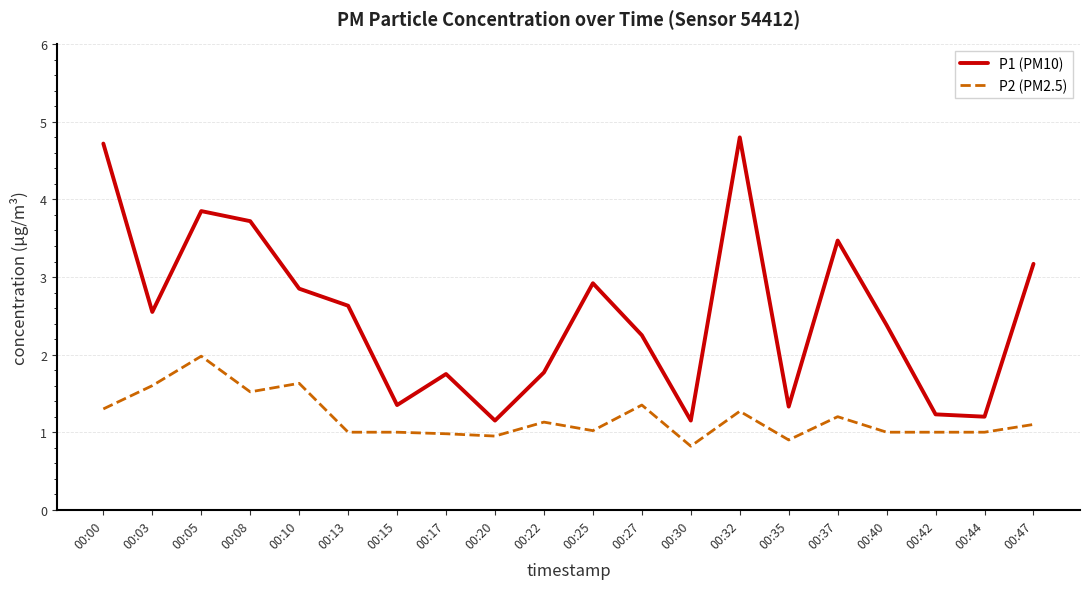

What is the total value across all series at 00:08?

5.2